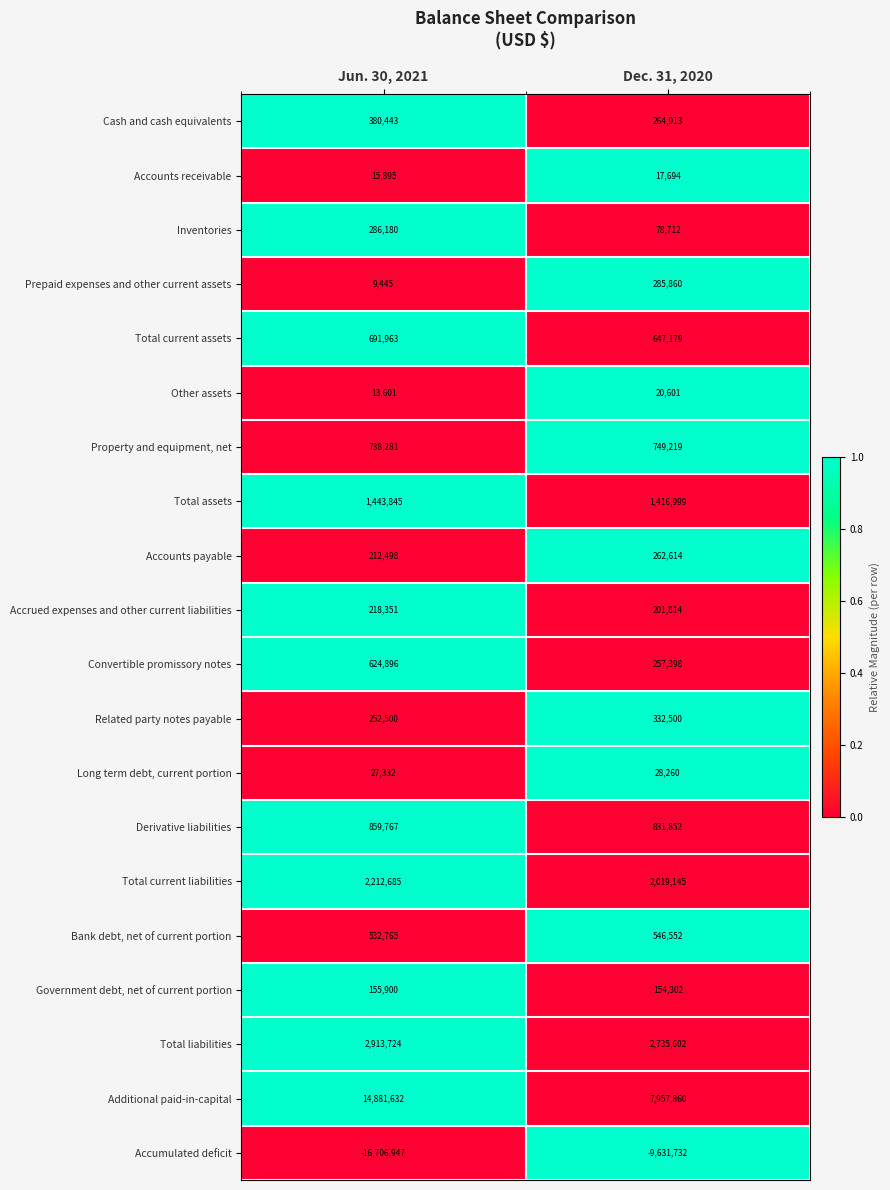

The Cash and cash equivalents series shows 264913 at Dec. 31, 2020. True or false?

True